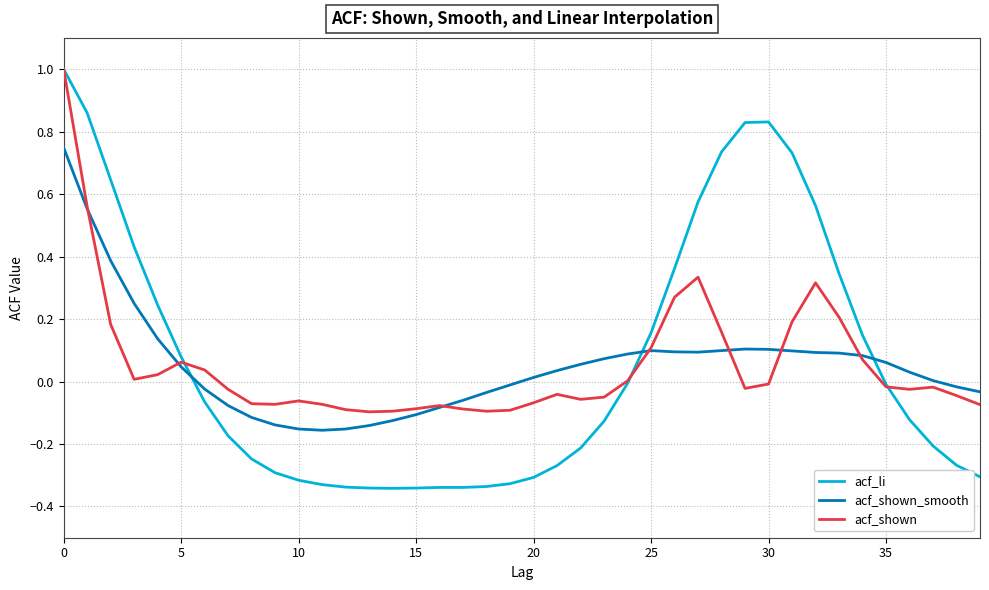

How many series are shown in this chart?

3